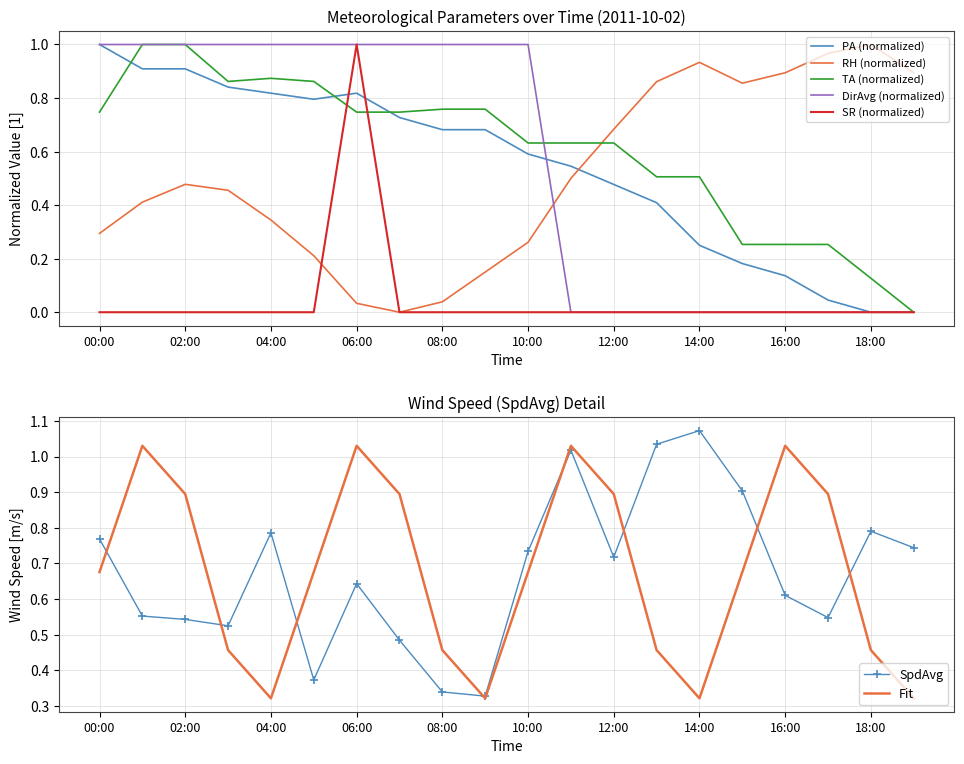

How many intersections are there between SpdAvg and RH?

1